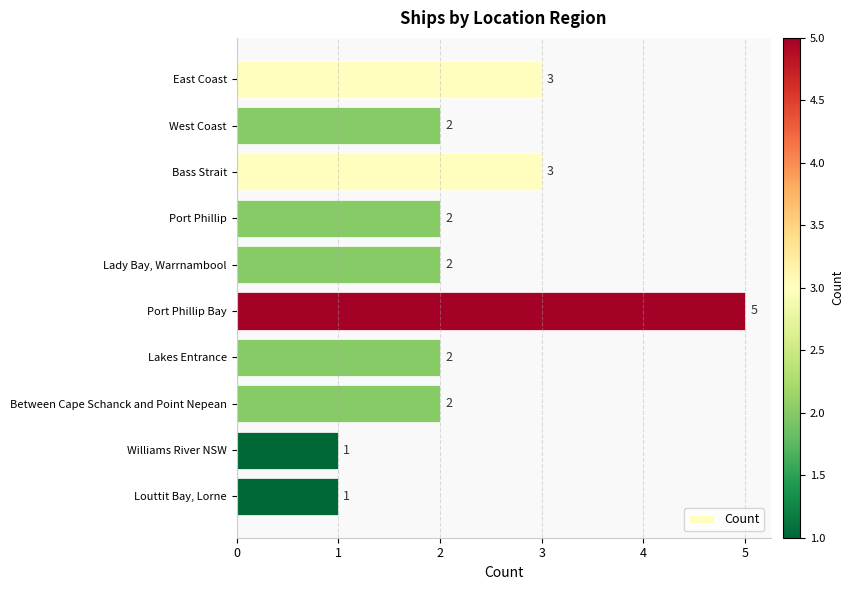

The chart shows a value of 2 at Lakes Entrance. True or false?

True